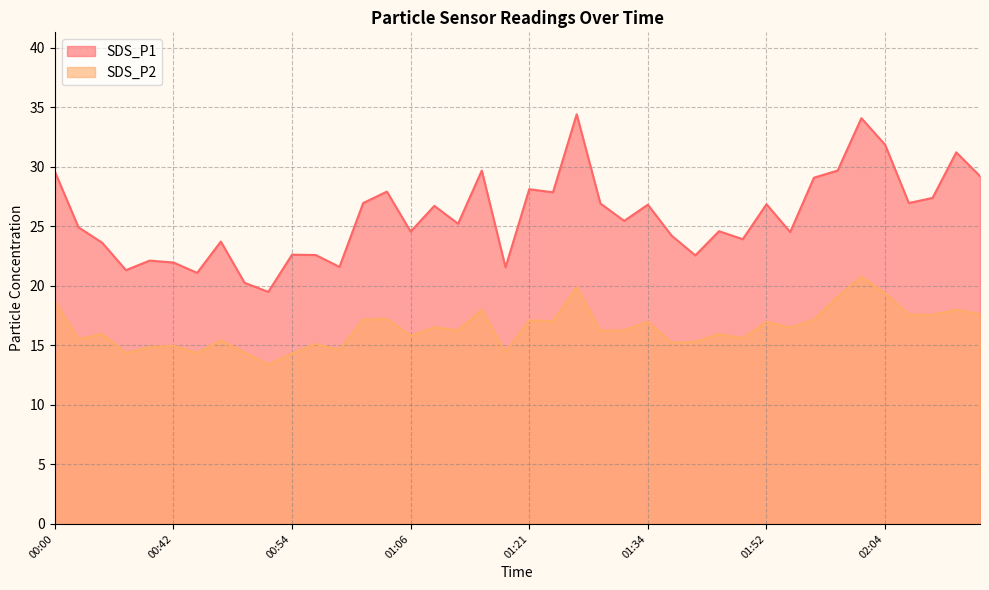

Rank the series by their maximum value, from highest to lowest.

SDS_P1, SDS_P2